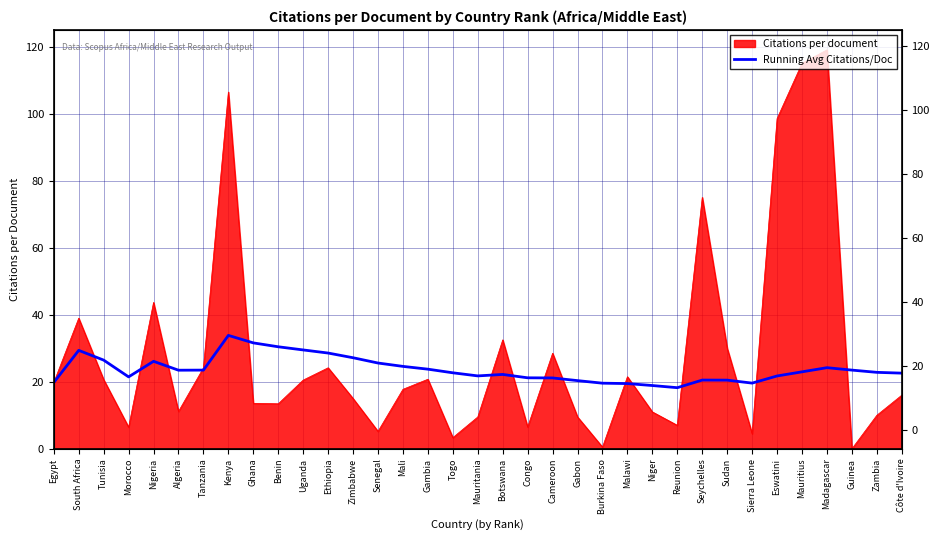

Where is the data nearest to the value 26?

Nigeria